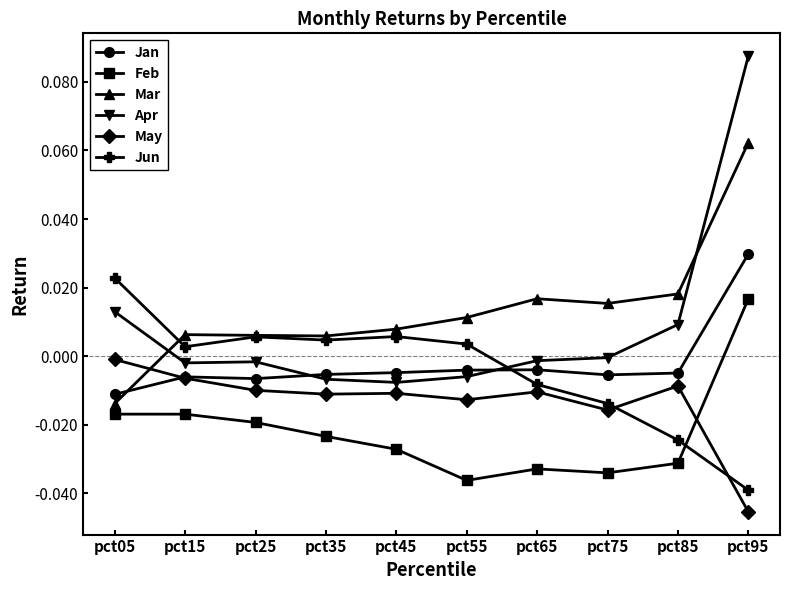

Rank the series at pct05 from lowest to highest value.

Feb, Mar, Jan, May, Apr, Jun